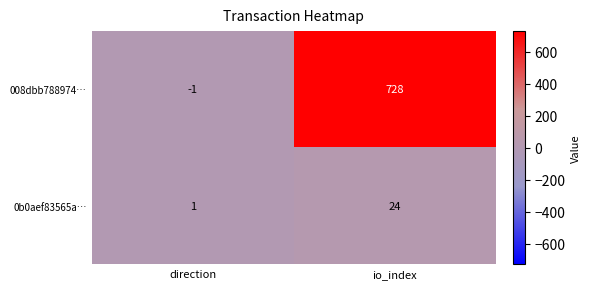

Rank the series by their maximum value, from highest to lowest.

008dbb788974…, 0b0aef83565a…